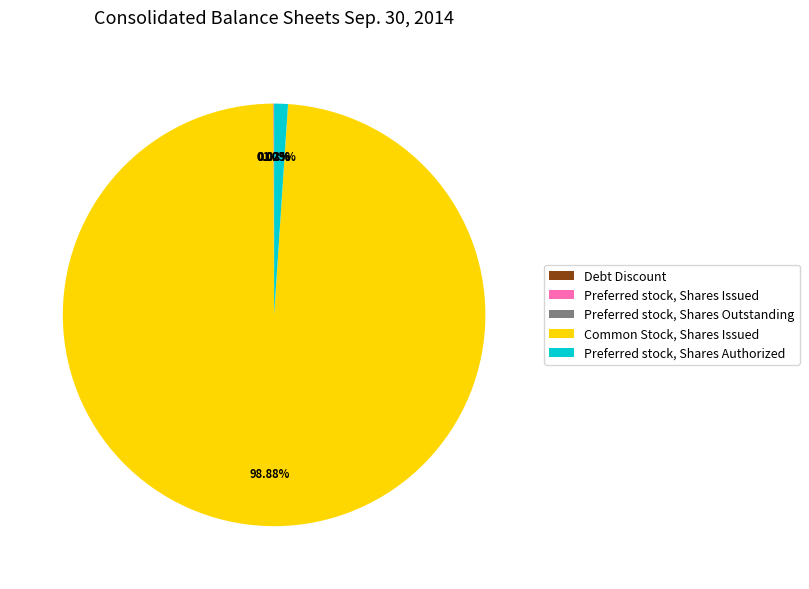

Which slice represents more than half of the pie?

Common Stock, Shares Issued